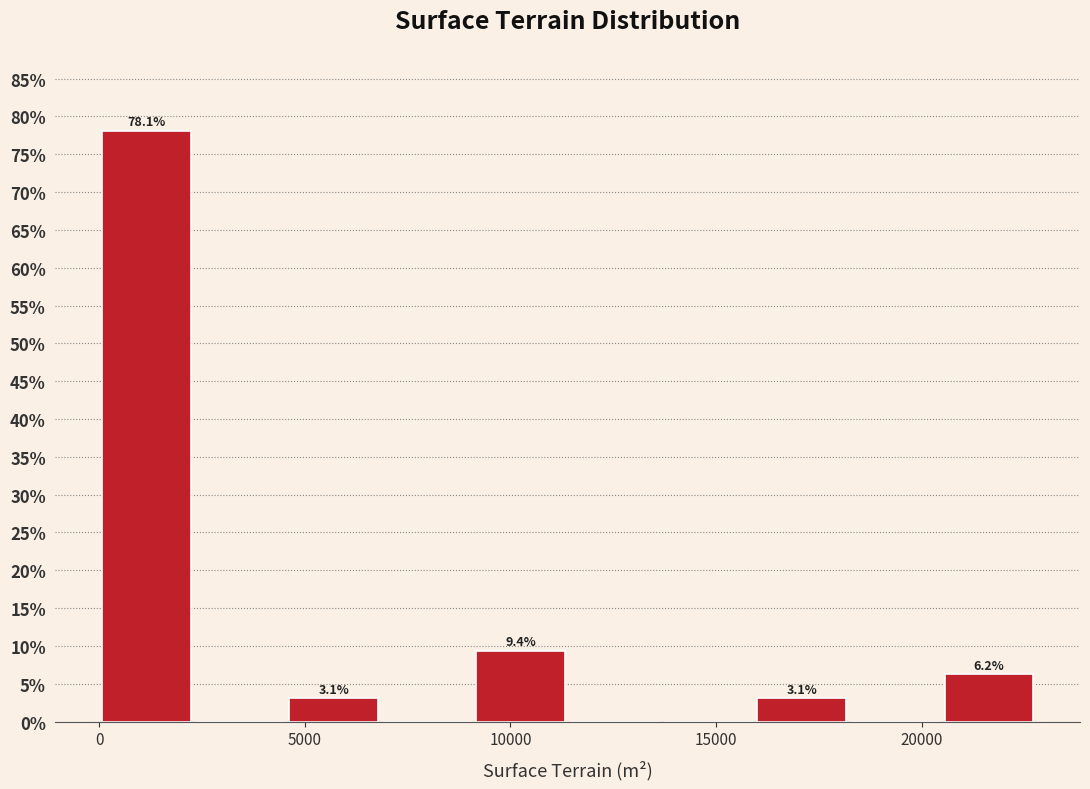

Which range on the x-axis has the tallest bar?

0 to 2500